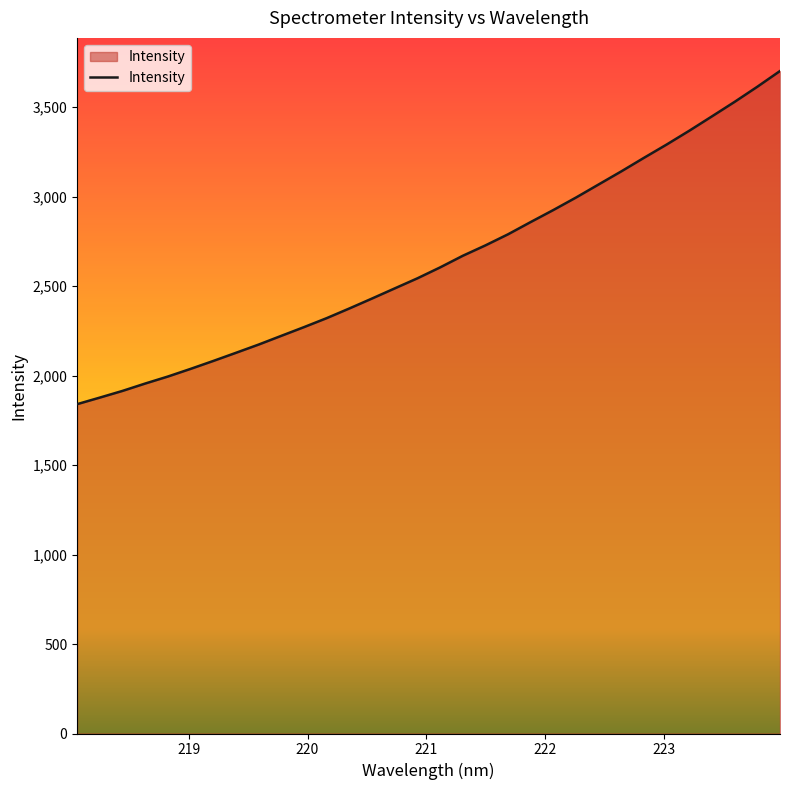

Does the chart display data point markers on the line(s)?

No